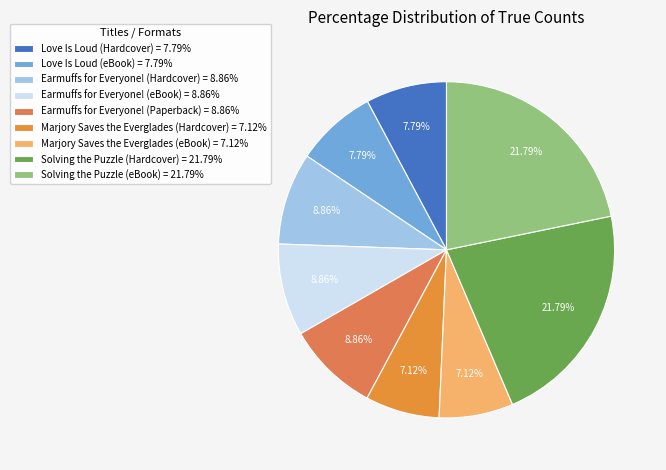

Approximately how many times larger is the value at Earmuffs for Everyone! (Paperback) compared to Marjory Saves the Everglades (eBook)?

1.2